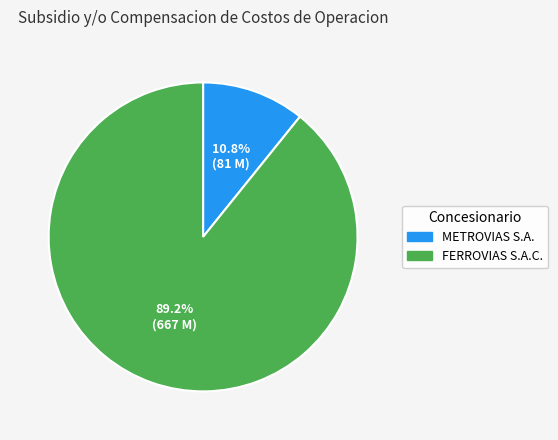

Combined, do METROVIAS S.A. and FERROVIAS S.A.C. account for over 50%?

Yes